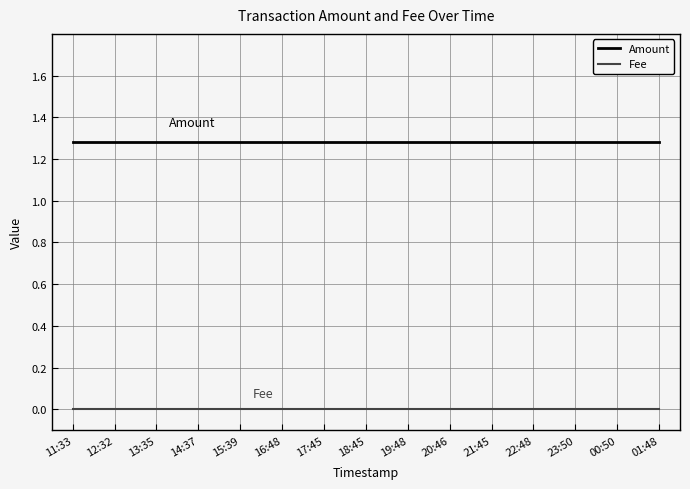

List the series in order of their overall mean, highest first.

Amount, Fee